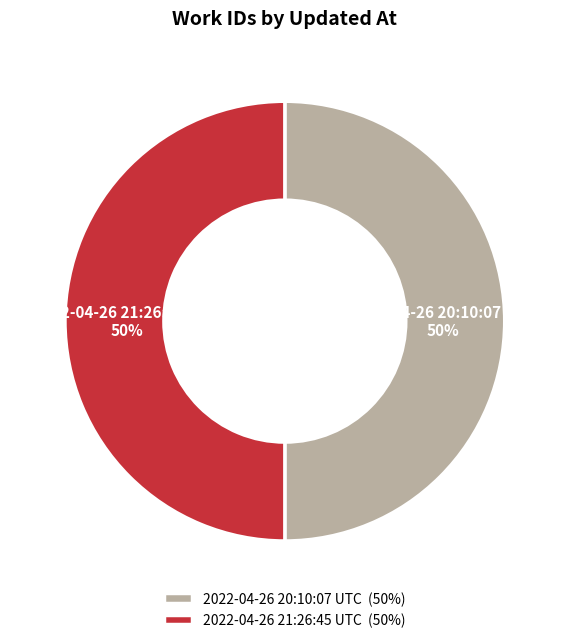

How many segments does this pie chart have?

2